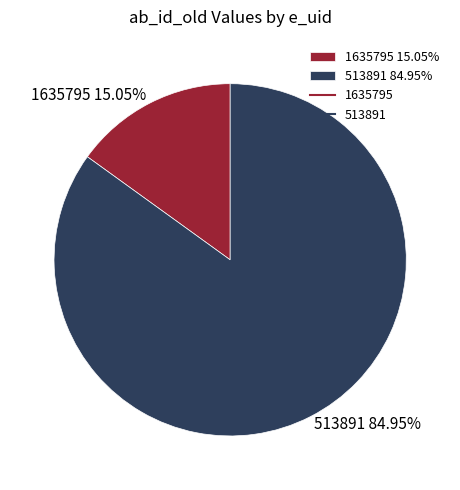

Count the number of slices in the pie.

2